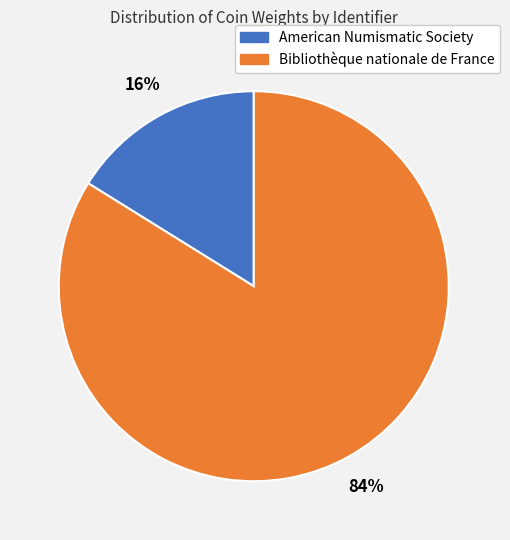

Count the number of slices in the pie.

2